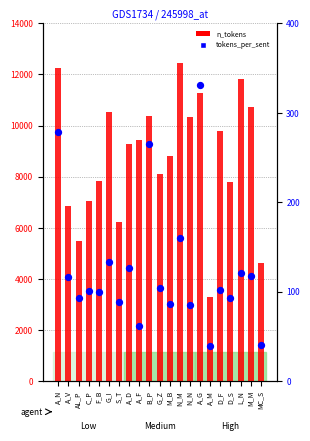

At which category is the sum across all series the highest?

N_M